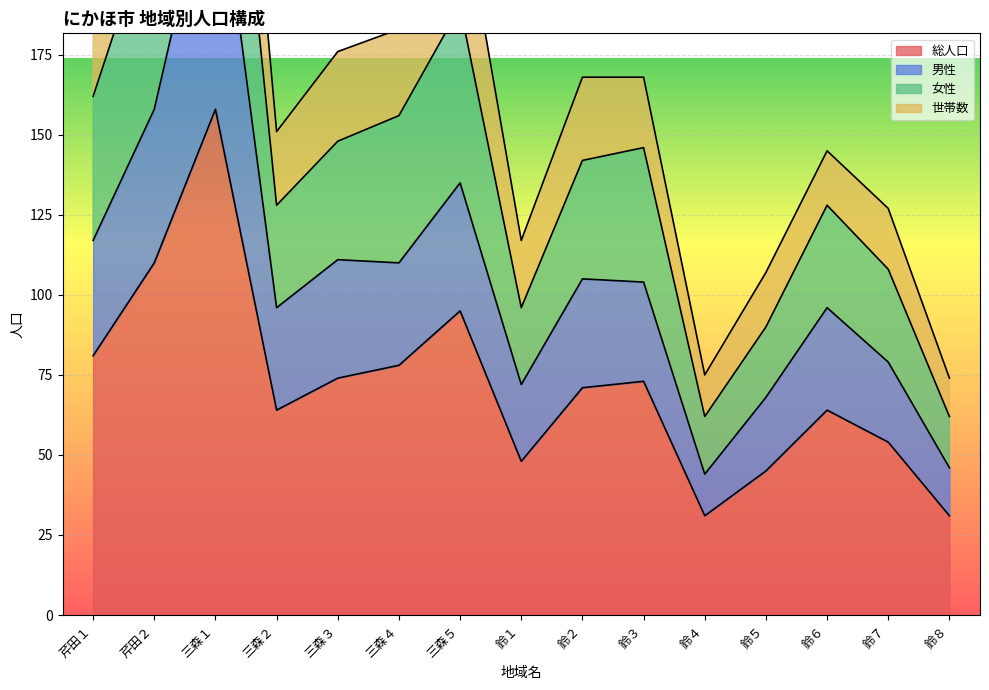

Is the value of 総人口 at 鈴７ greater than the value of 女性 at 三森１?

No